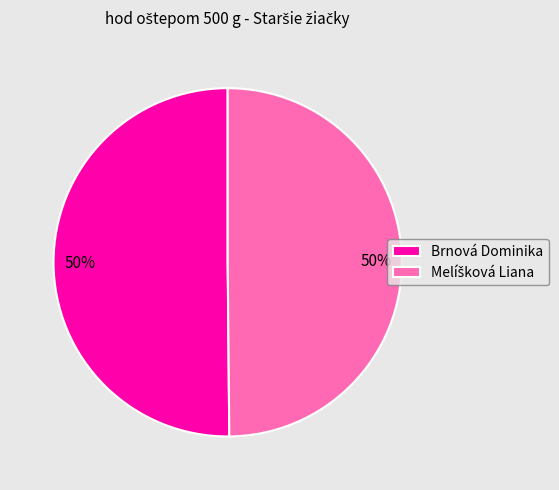

Is it true that Brnová Dominika is 50% of the pie?

True